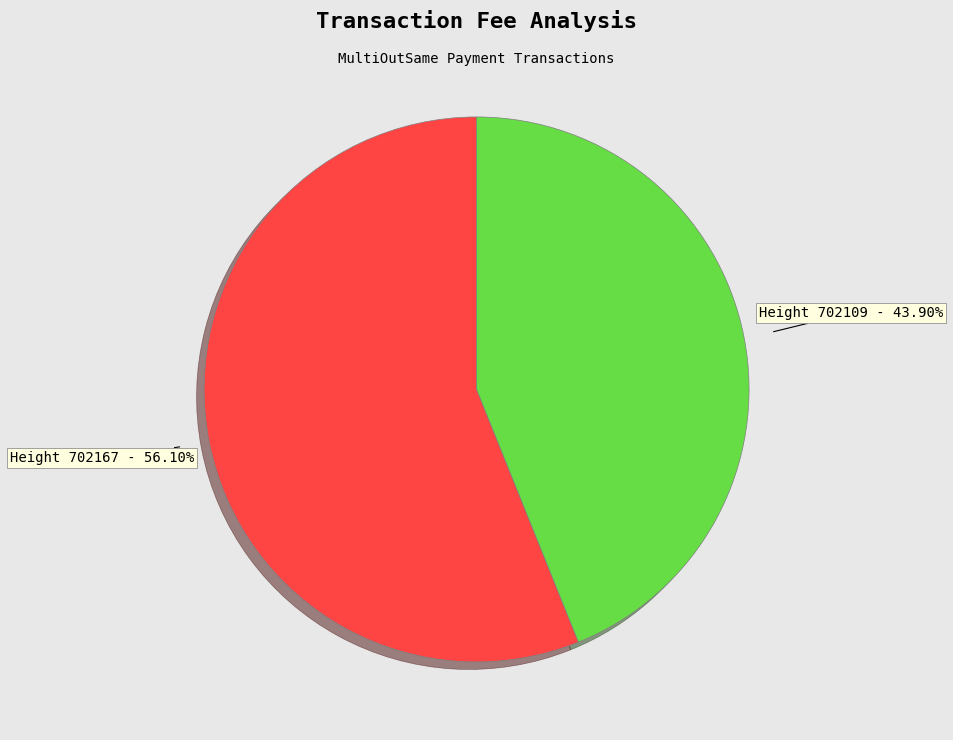

Is there any slice that represents more than half of the pie?

Yes